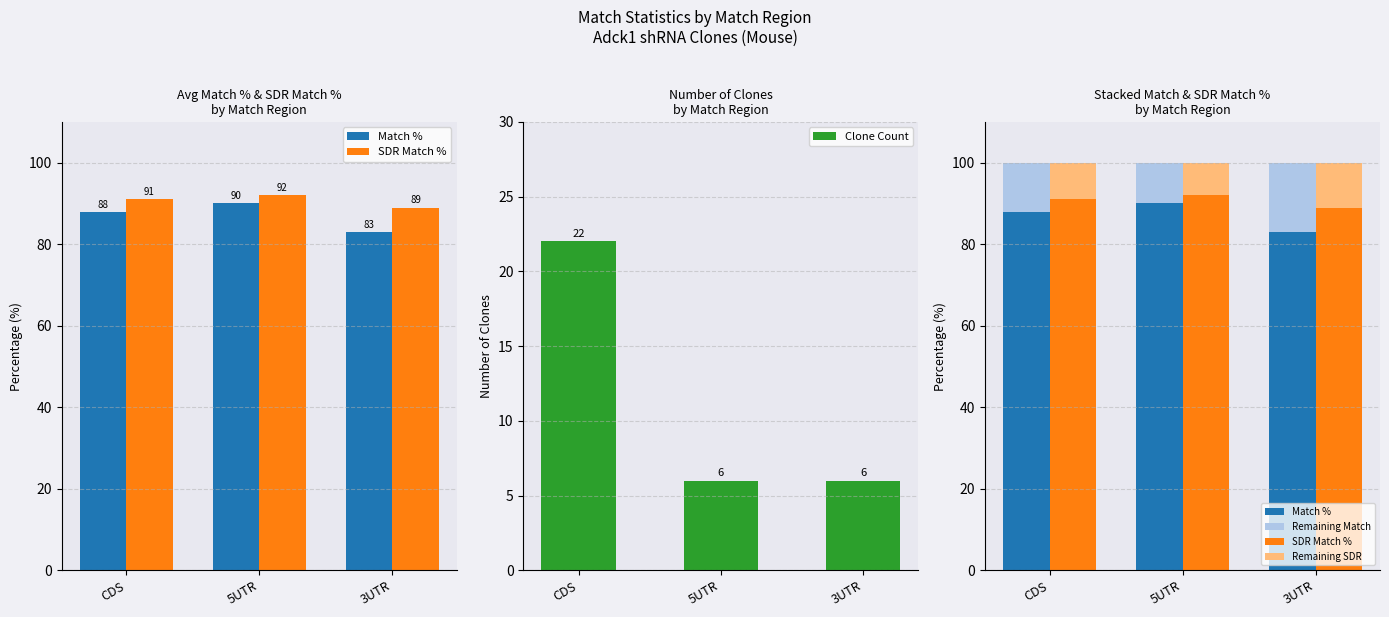

Reading left to right, list all the values displayed in this chart.

Match %: 88	90	83
SDR Match %: 91	92	89
Clone Count: 22	6	6
Remaining Match: 12	10	17
Remaining SDR: 9	8	11